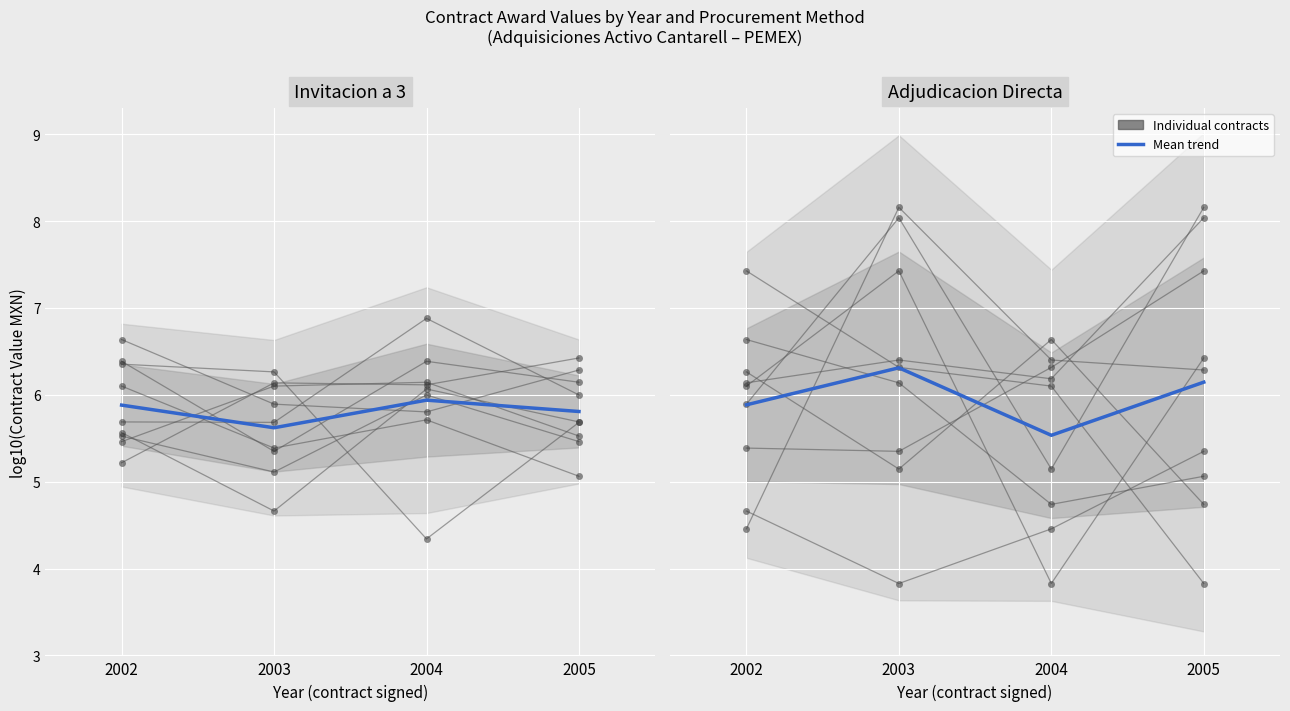

What is the highest value of the Mean trend series?

6.3